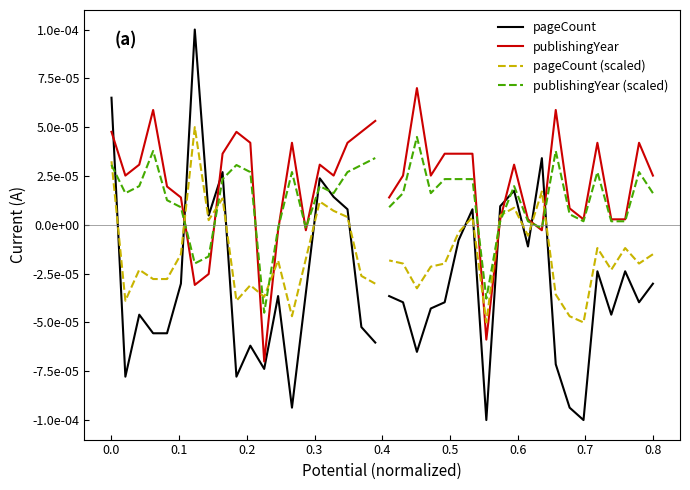

How many negative values does the publishingYear (scaled) series have?

5